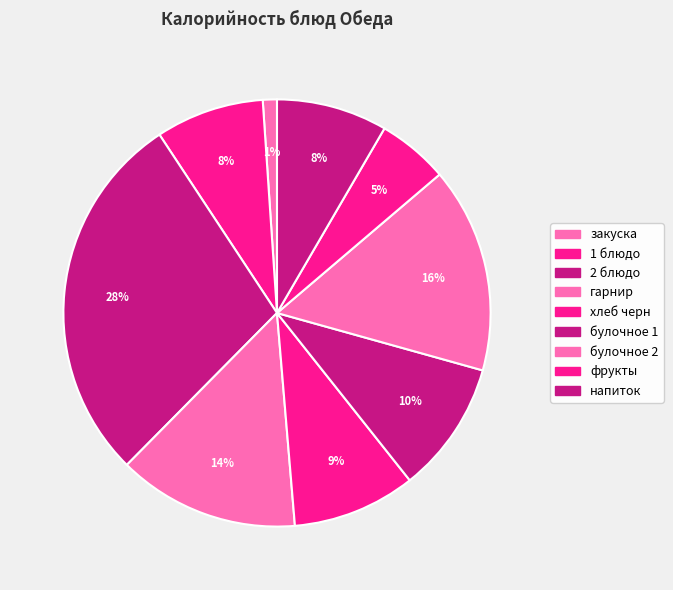

The напиток slice represents 16% of the pie. True or false?

False